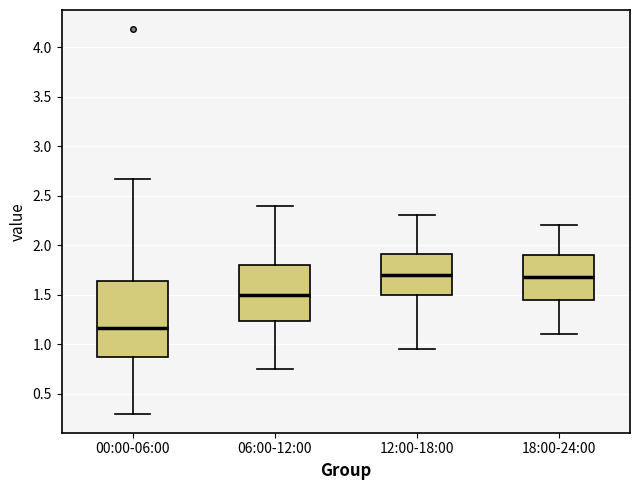

Which box has the lowest median line?

00:00-06:00